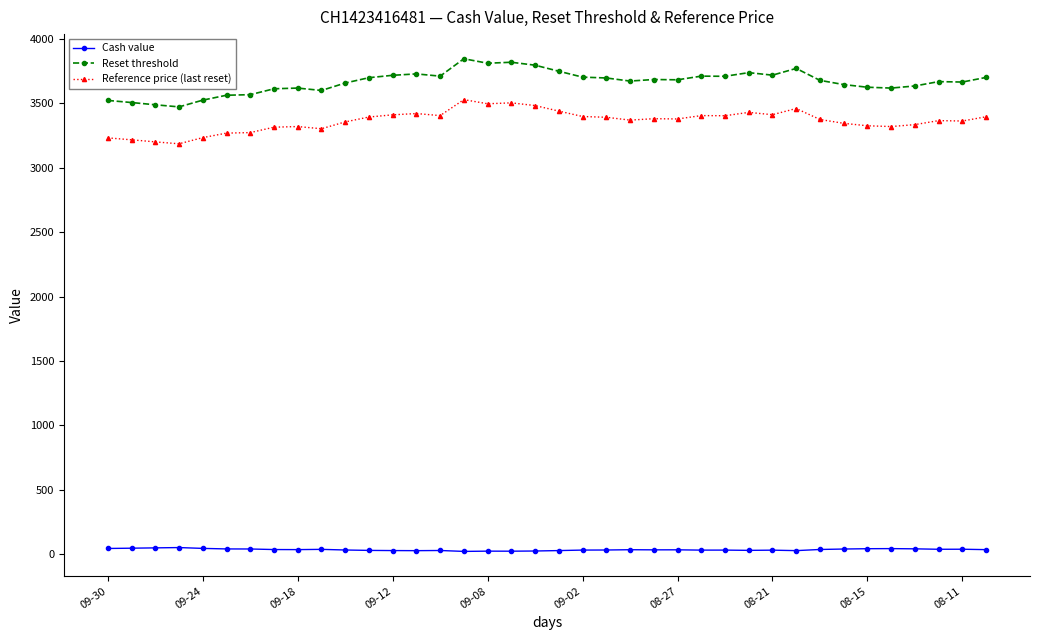

What is the value of the Reset threshold point at the 4th from the left?

3472.7